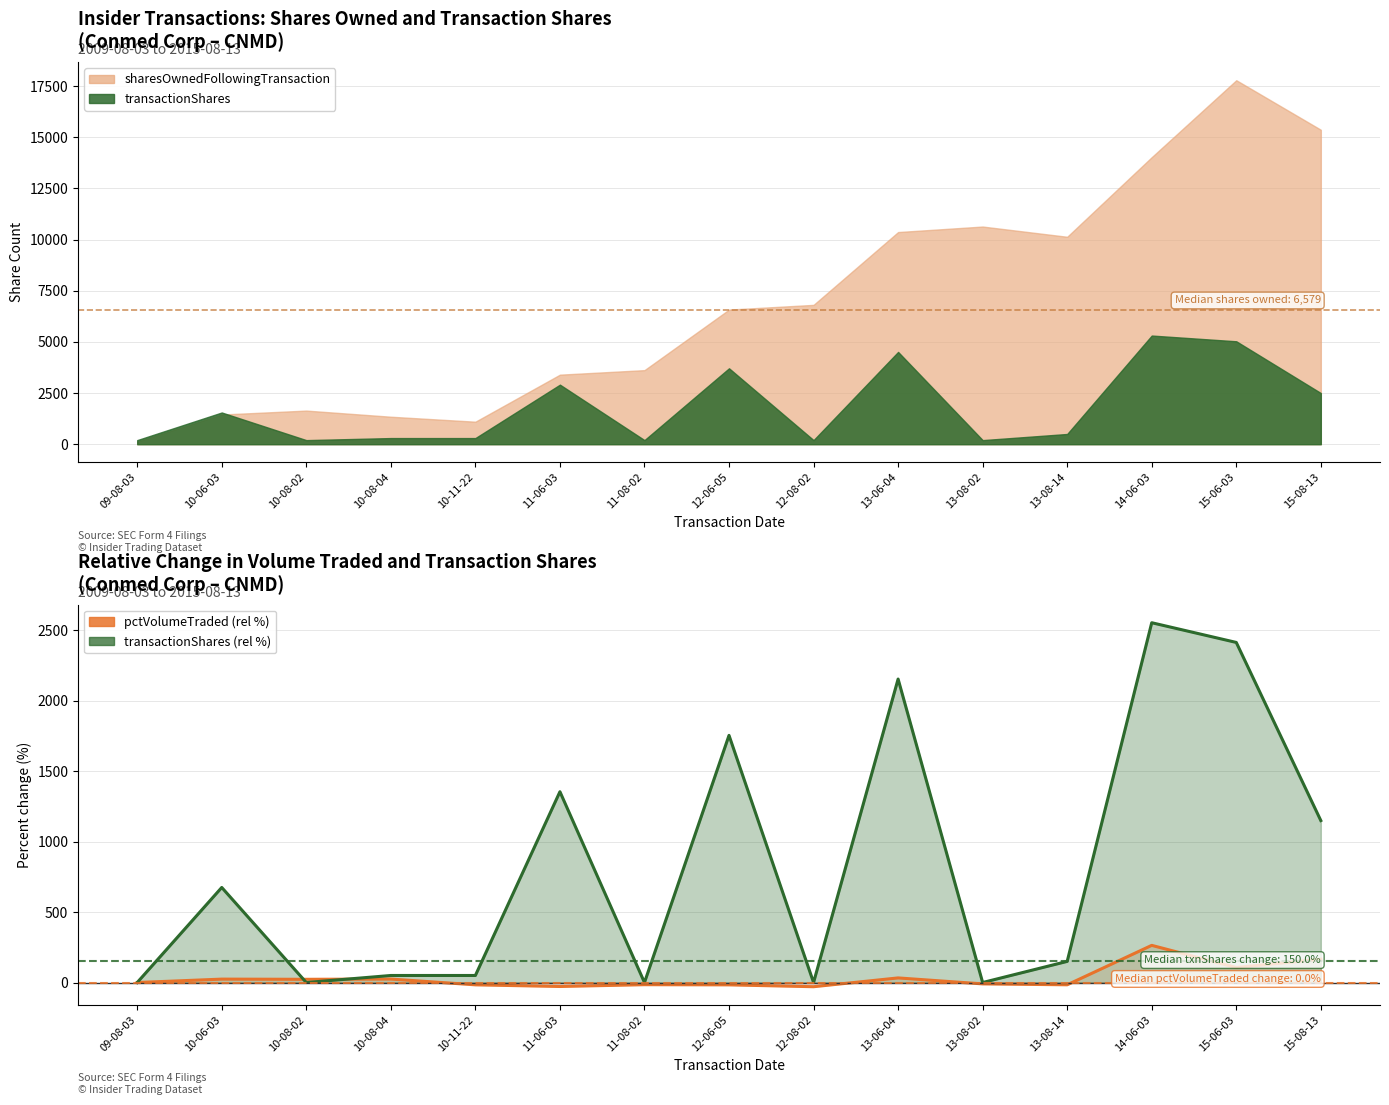

How many values in the transactionShares series exceed 150?

7